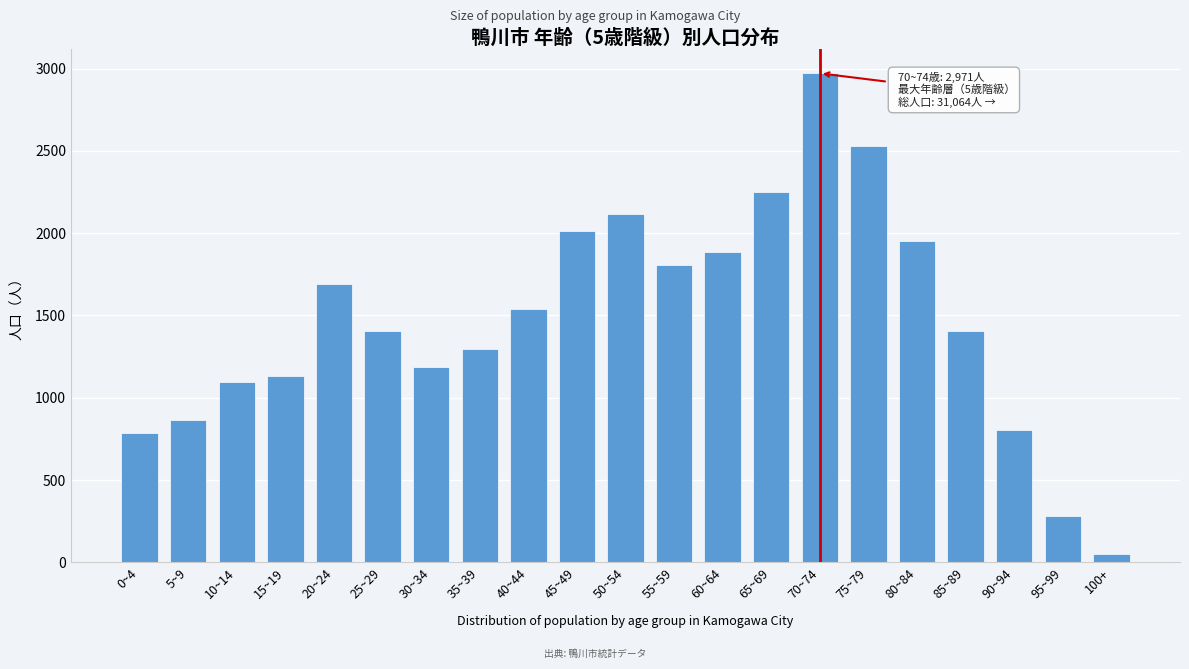

The value at 35~39 is 1297. True or false?

True